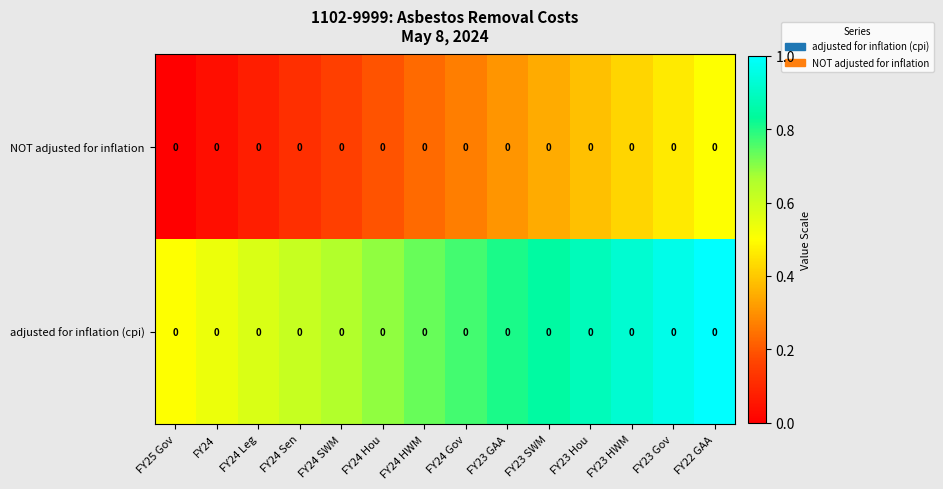

Is it true that row_0 equals 0.2 at FY24 HWM?

True